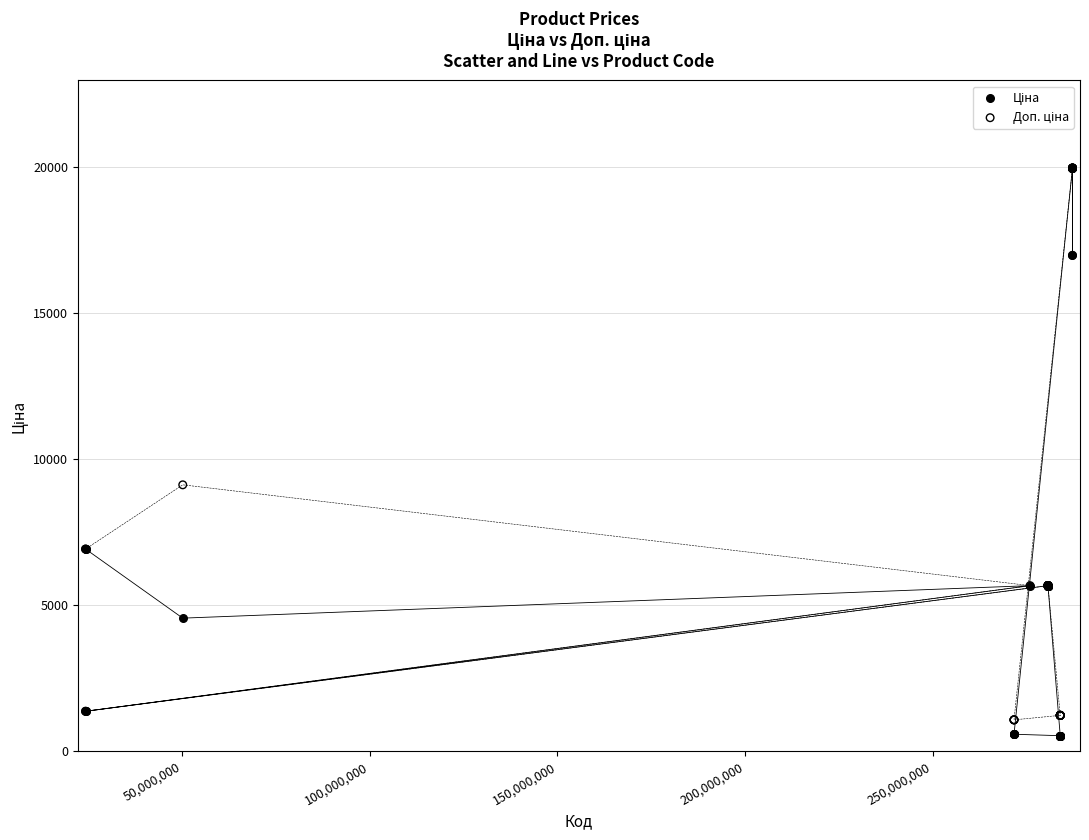

Across all series, what Y value is closest to 10251?

9123.7